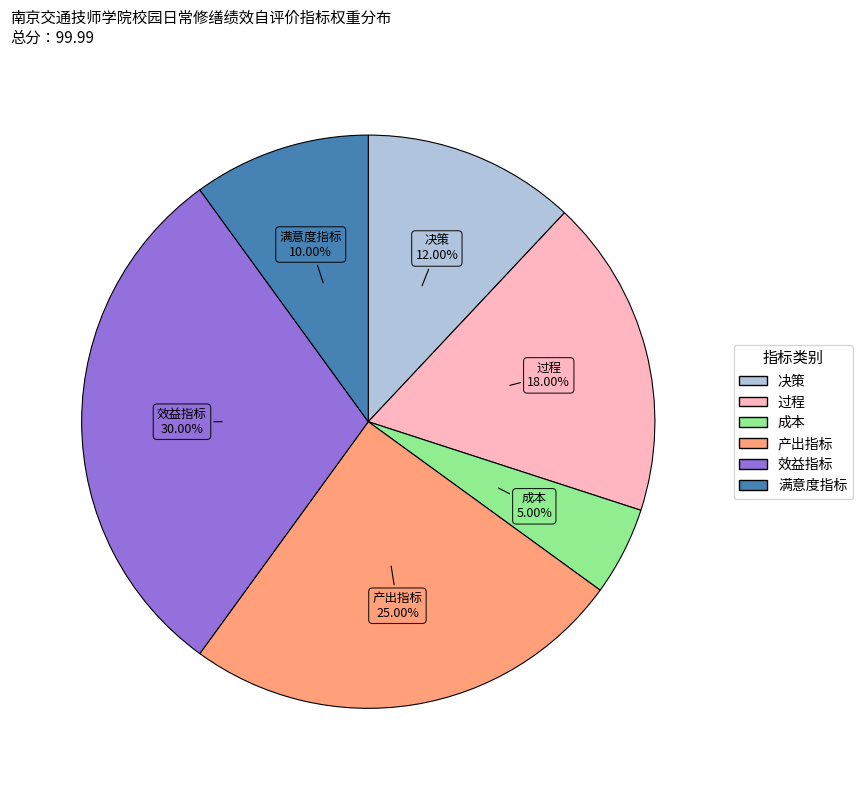

Is there a majority slice in this chart?

No